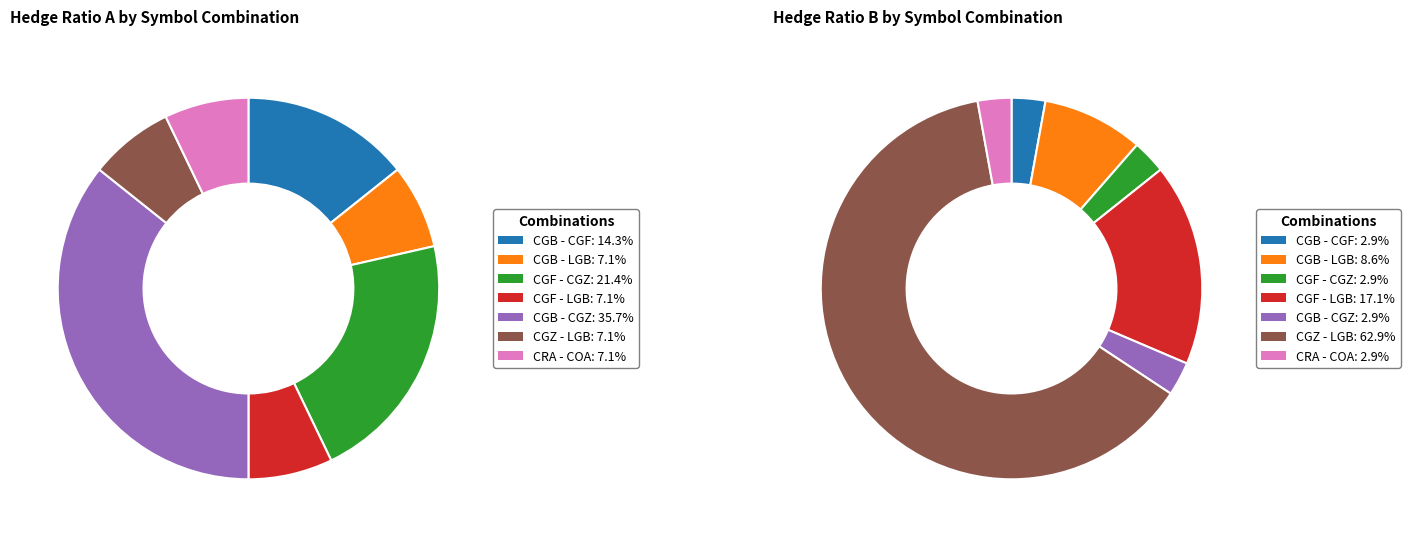

How many segments does this pie chart have?

7